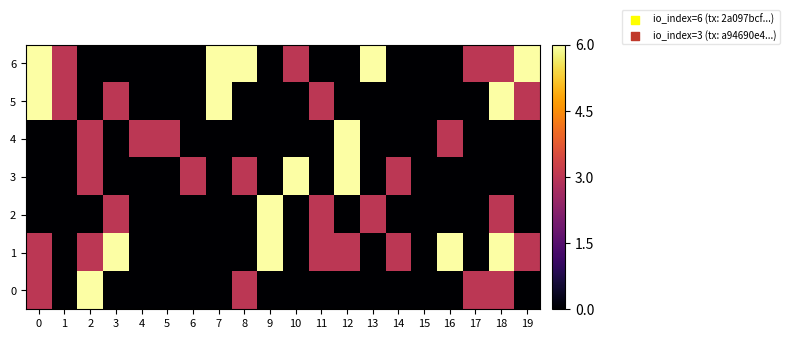

Reading left to right, transcribe all the data shown in this chart.

6: 0=6	1=3	2=0	3=0	4=0	5=0	6=0	7=6	8=6	9=0	10=3	11=0	12=0	13=6	14=0	15=0	16=0	17=3	18=3	19=6
5: 0=6	1=3	2=0	3=3	4=0	5=0	6=0	7=6	8=0	9=0	10=0	11=3	12=0	13=0	14=0	15=0	16=0	17=0	18=6	19=3
4: 0=0	1=0	2=3	3=0	4=3	5=3	6=0	7=0	8=0	9=0	10=0	11=0	12=6	13=0	14=0	15=0	16=3	17=0	18=0	19=0
3: 0=0	1=0	2=3	3=0	4=0	5=0	6=3	7=0	8=3	9=0	10=6	11=0	12=6	13=0	14=3	15=0	16=0	17=0	18=0	19=0
2: 0=0	1=0	2=0	3=3	4=0	5=0	6=0	7=0	8=0	9=6	10=0	11=3	12=0	13=3	14=0	15=0	16=0	17=0	18=3	19=0
1: 0=3	1=0	2=3	3=6	4=0	5=0	6=0	7=0	8=0	9=6	10=0	11=3	12=3	13=0	14=3	15=0	16=6	17=0	18=6	19=3
0: 0=3	1=0	2=6	3=0	4=0	5=0	6=0	7=0	8=3	9=0	10=0	11=0	12=0	13=0	14=0	15=0	16=0	17=3	18=3	19=0